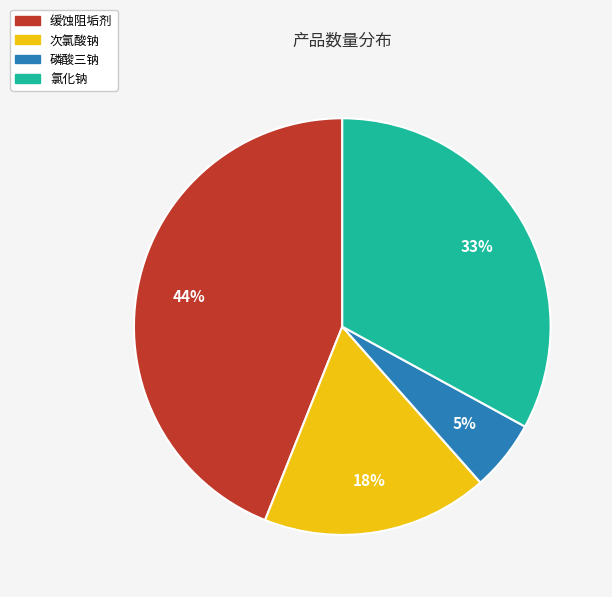

Do 次氯酸钠 and 磷酸三钠 together represent more than half of the pie?

No